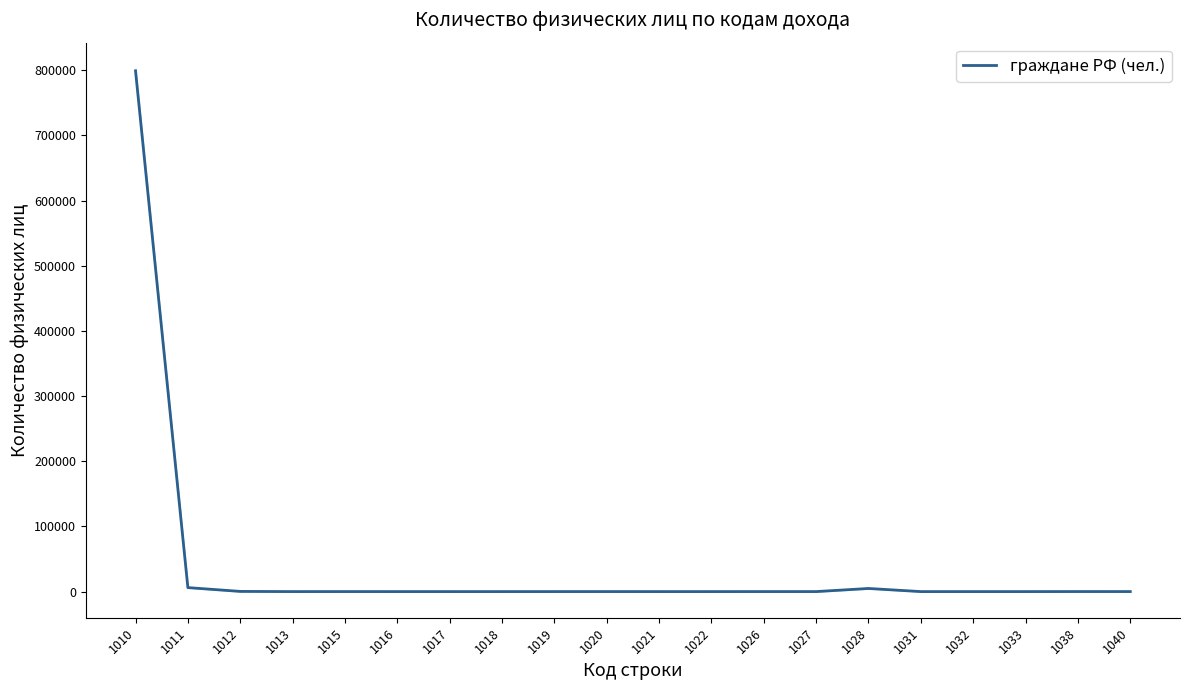

Reading left to right, extract all data points from this chart.

798992	6117	281	3	29	6	0	0	14	28	0	2	21	11	4783	2	0	0	66	43